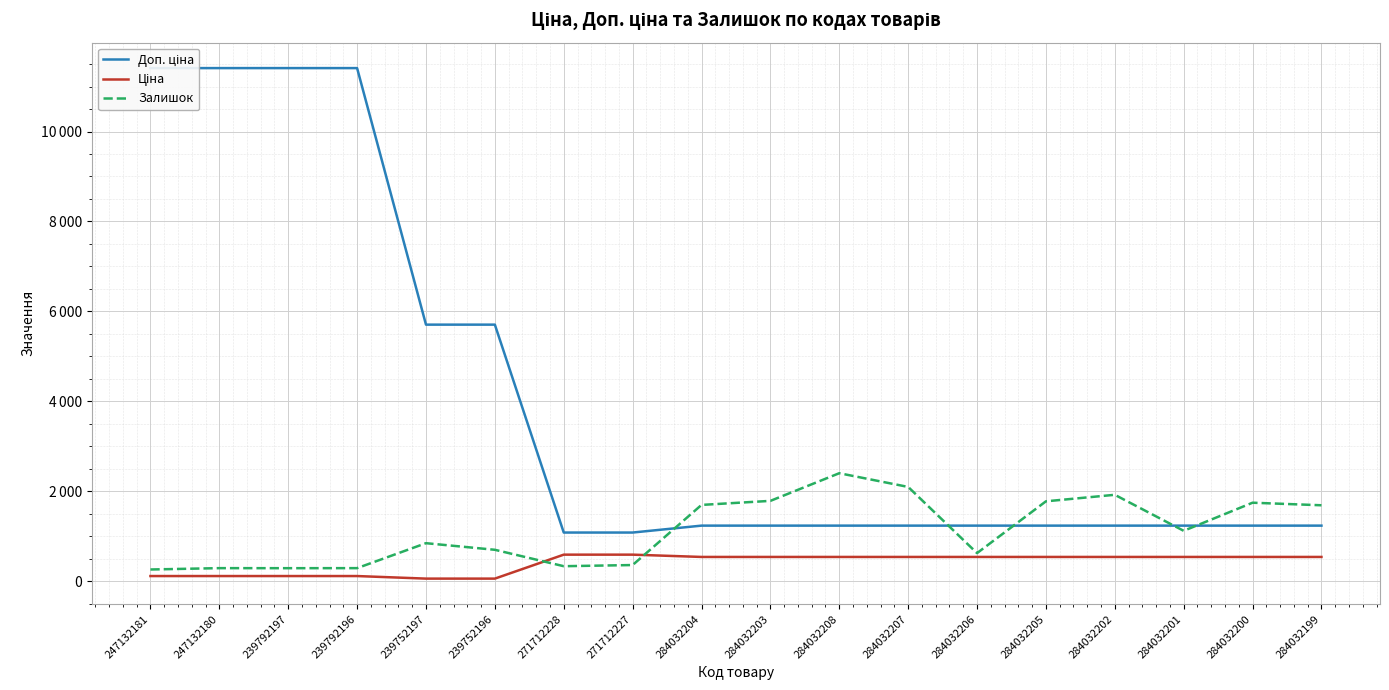

In Залишок, how many points are higher than both neighbors (excluding endpoints)?

5